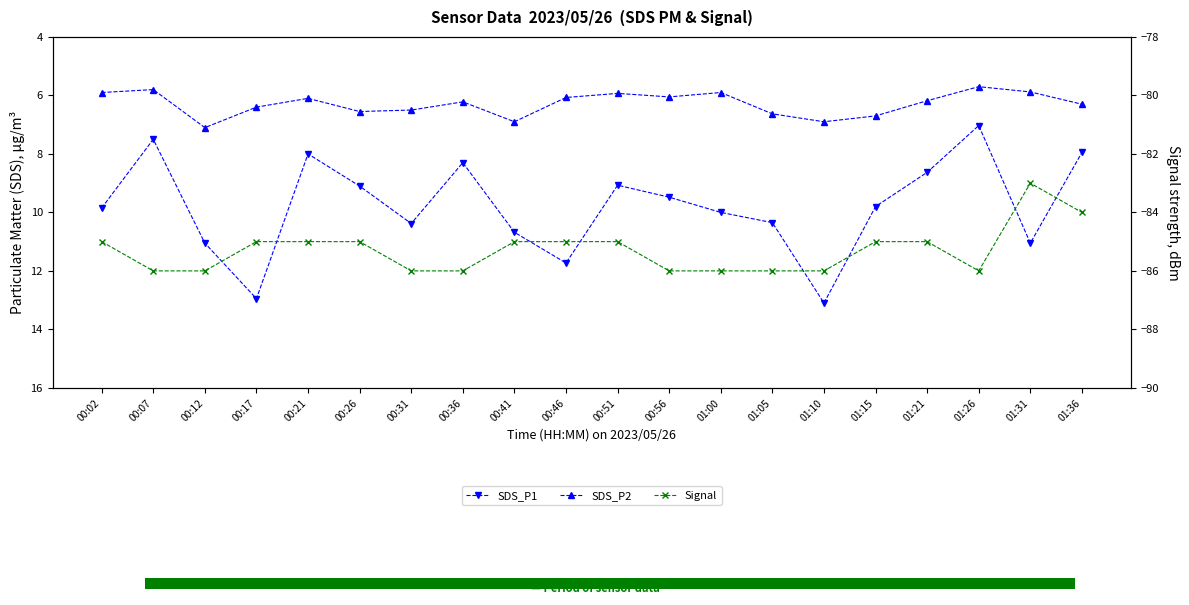

Rank the categories by Signal value from lowest to highest.

00:07, 00:12, 00:31, 00:36, 00:56, 01:00, 01:05, 01:10, 01:26, 00:02, 00:17, 00:21, 00:26, 00:41, 00:46, 00:51, 01:15, 01:21, 01:36, 01:31